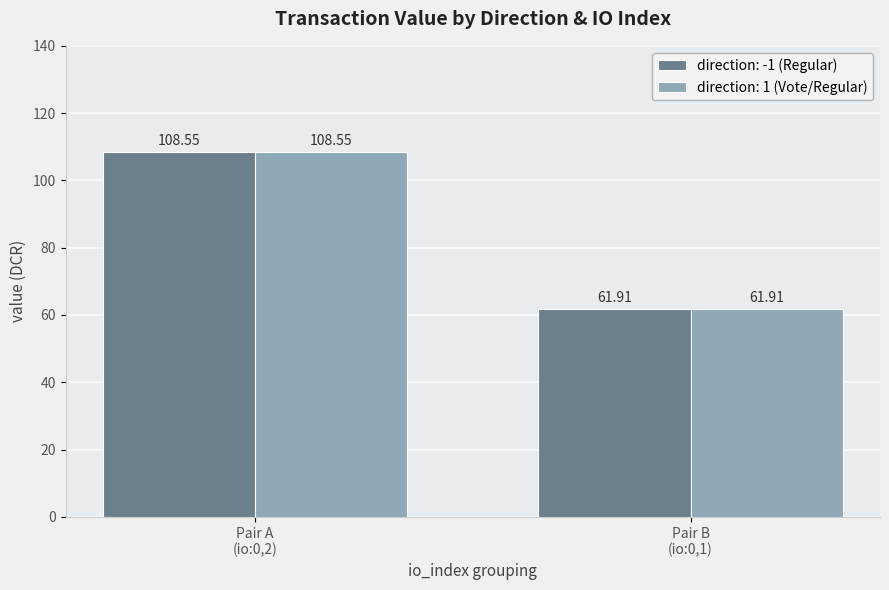

What is the difference between the maximum and minimum values in the direction: 1 (Vote/Regular) series?

46.6